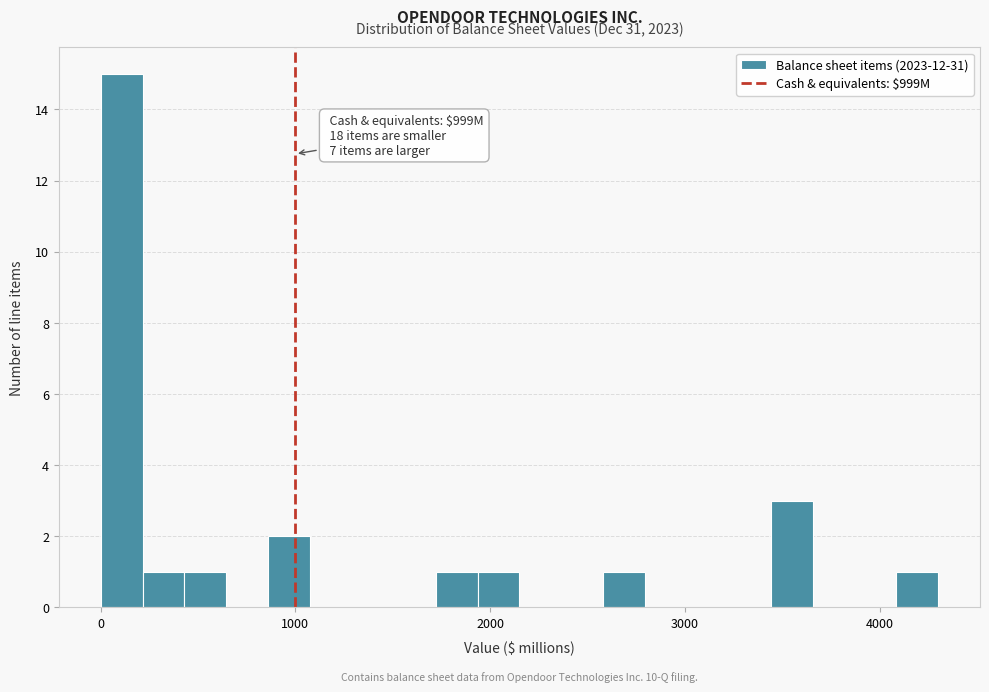

Read against the x-axis, roughly where is the centre of the tallest bar?

100